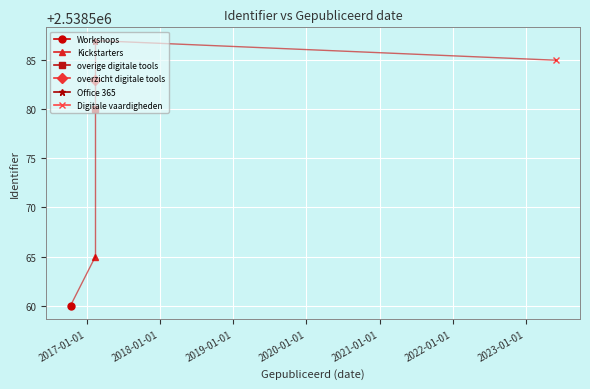

What is the value of the 3rd point from the left?

2538580